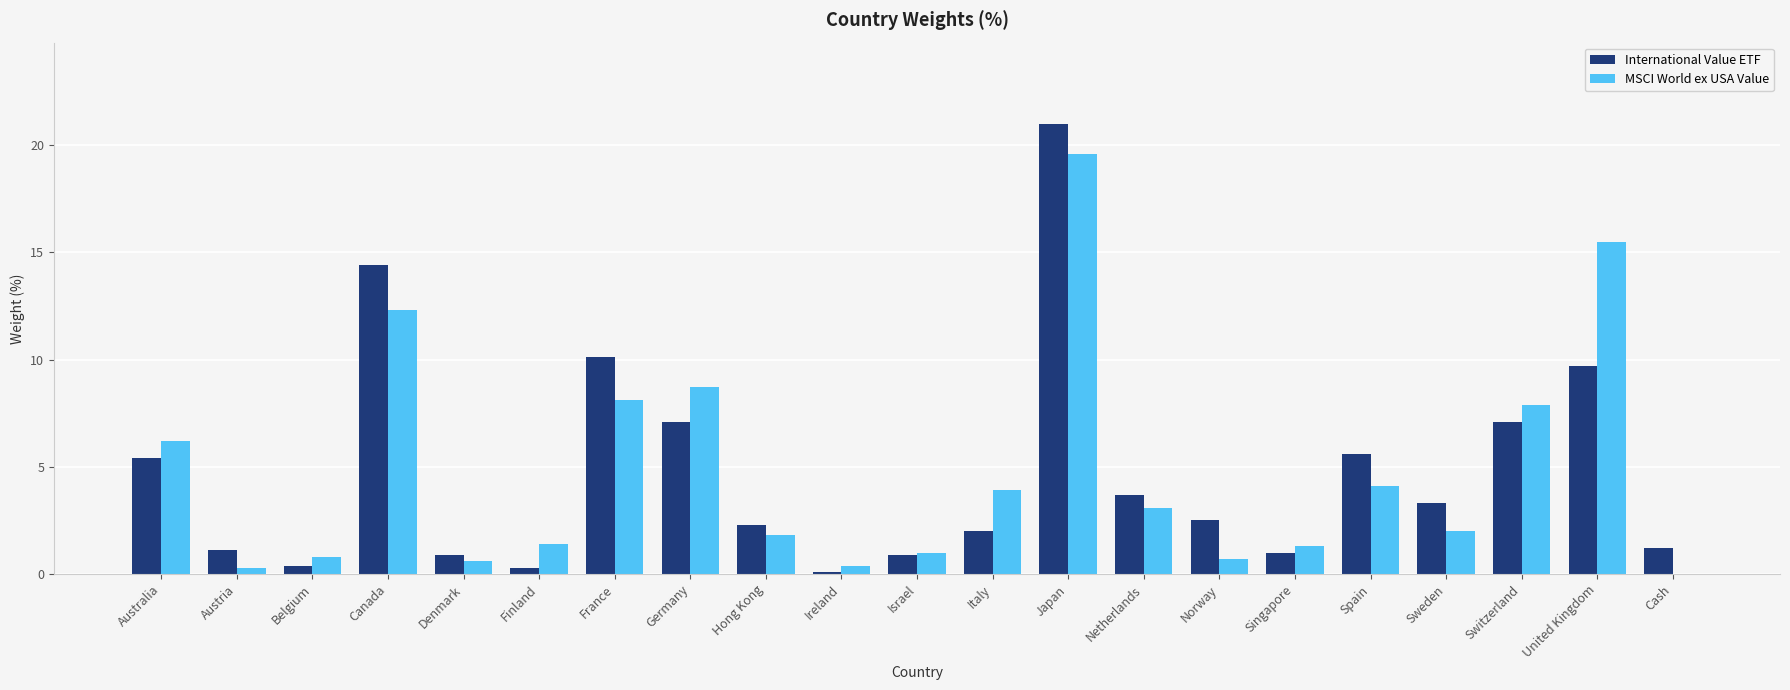

Which series changed the most between Netherlands and Singapore?

International Value ETF